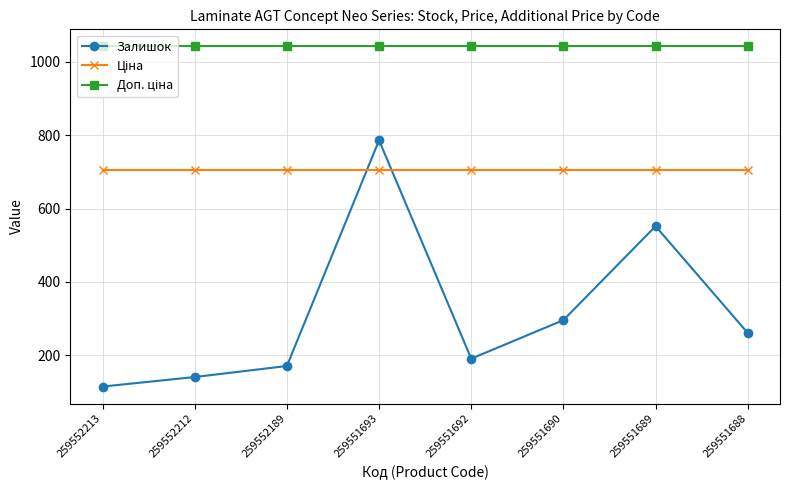

How many data points in Залишок are less than 261?

4